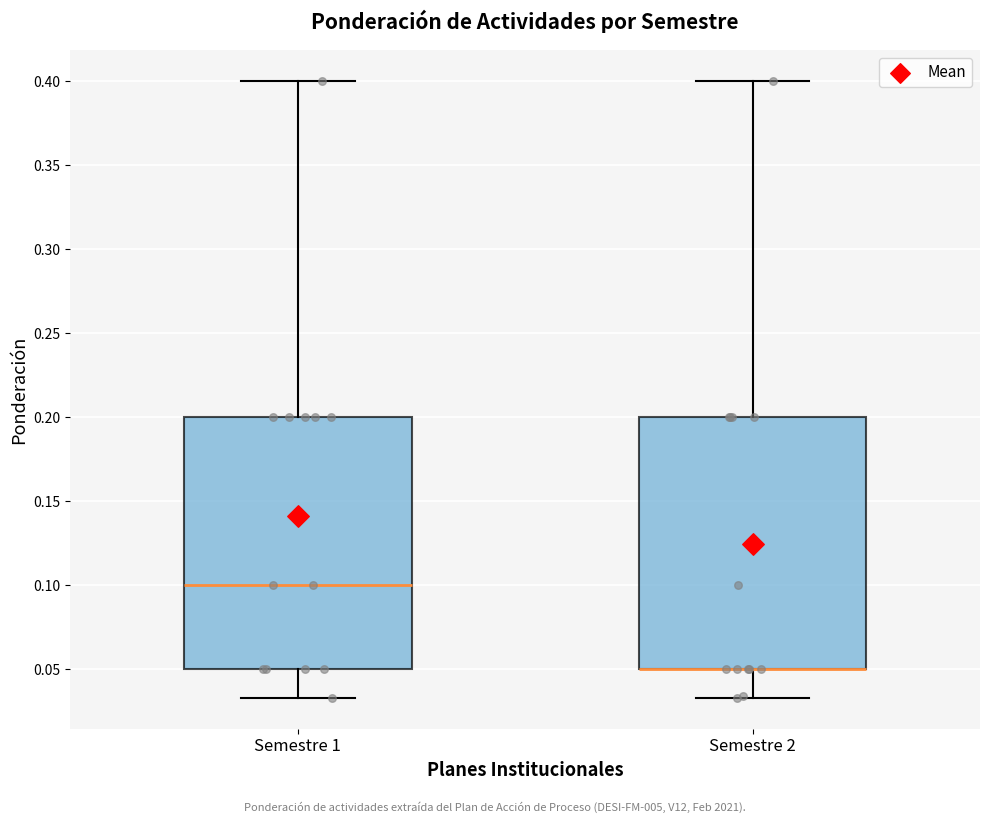

Reading left to right, read every box against the y-axis: the position of its median line, the range the box covers, and the ends of its whiskers. The values are not printed on the chart, so give them approximately, as read against the axis.

Semestre 1: median 0.100, box 0.050 to 0.200, whiskers 0.035 to 0.400
Semestre 2: median 0.050 (drawn on the box's lower edge), box 0.050 to 0.200, whiskers 0.035 to 0.400